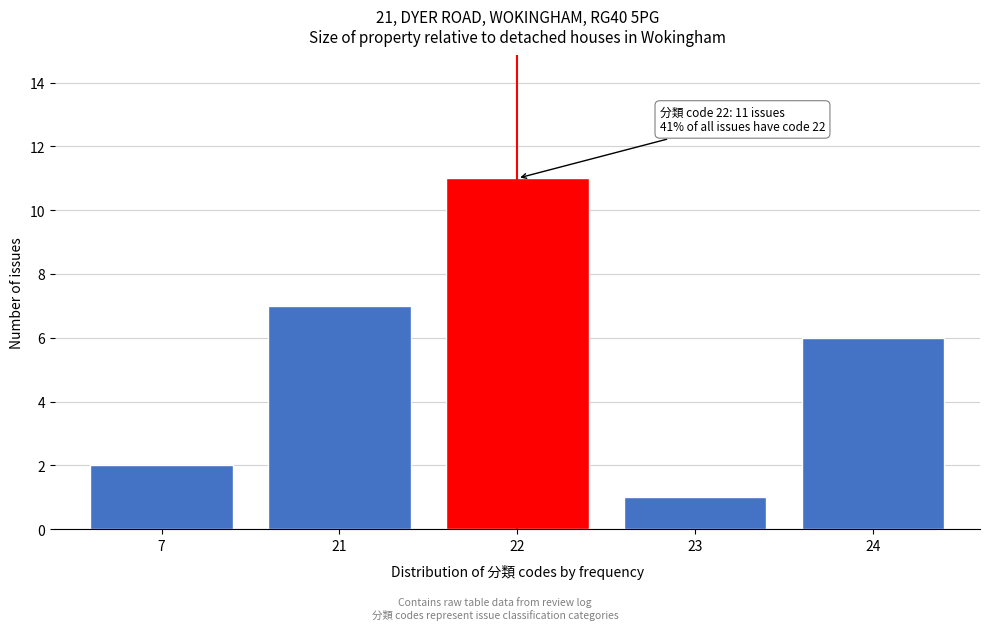

Reading left to right, extract all data points from this chart.

2	7	11	1	6